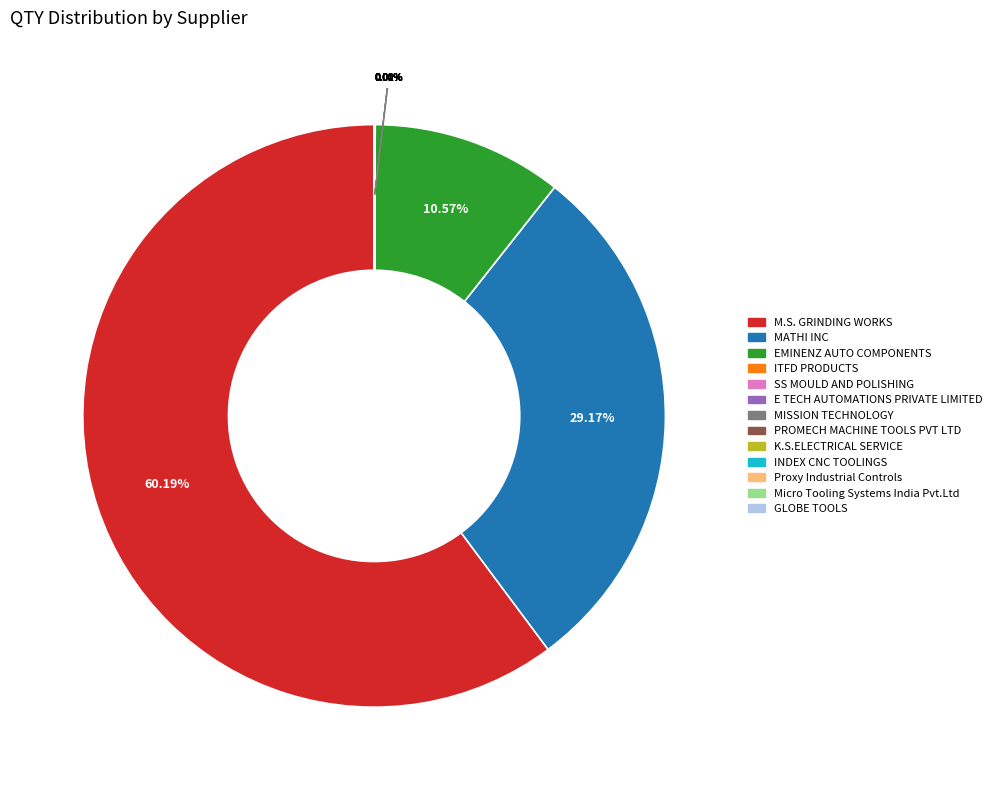

Is there any slice that represents more than half of the pie?

Yes